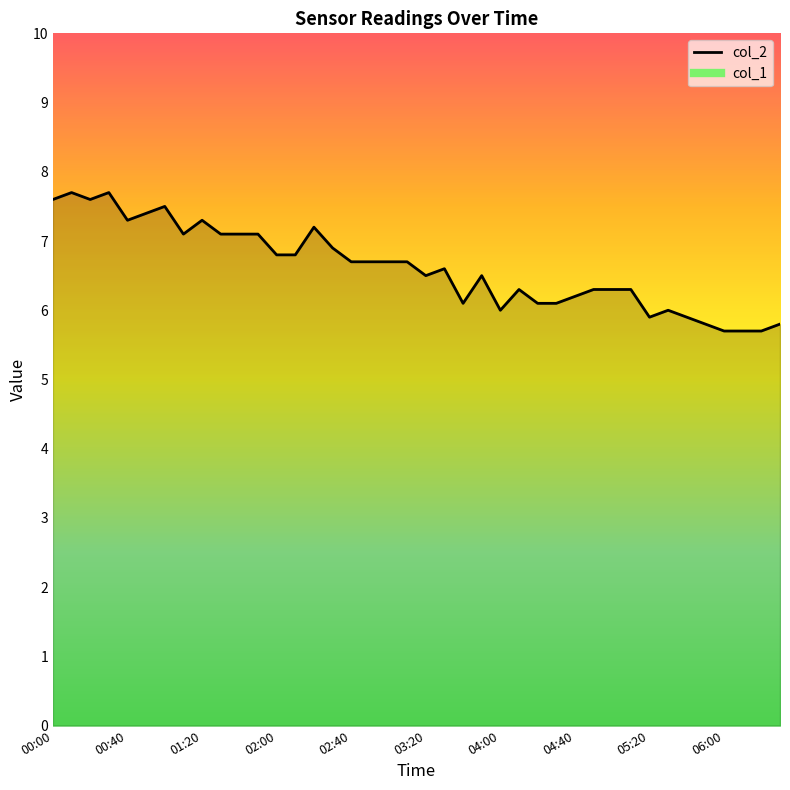

True or false: there are more than 2 points higher than both neighbors.

True